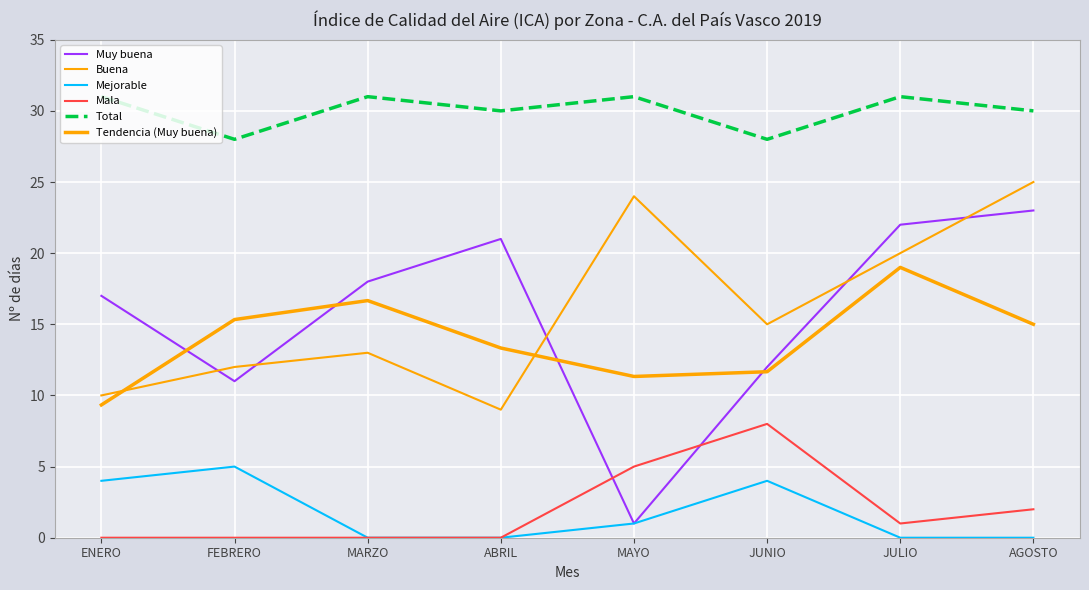

Is it true that Total equals 49.7 at JULIO?

False